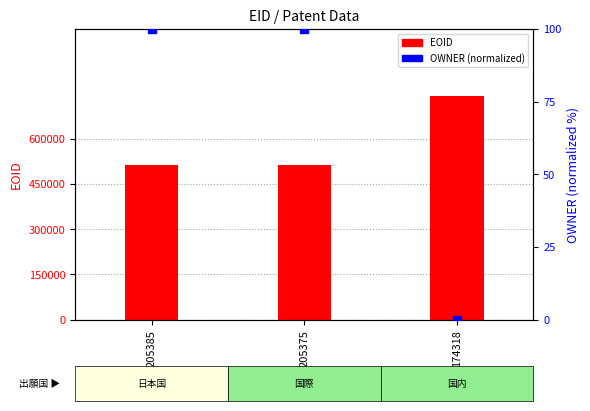

Which series has the widest spread of Y values?

EOID